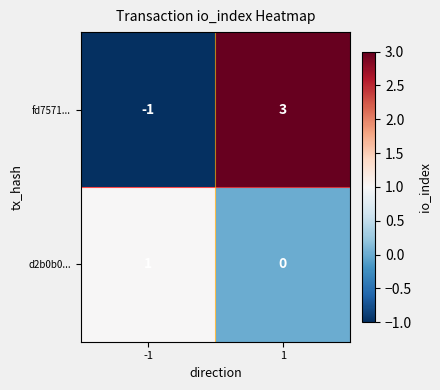

What is the greatest value displayed?

3